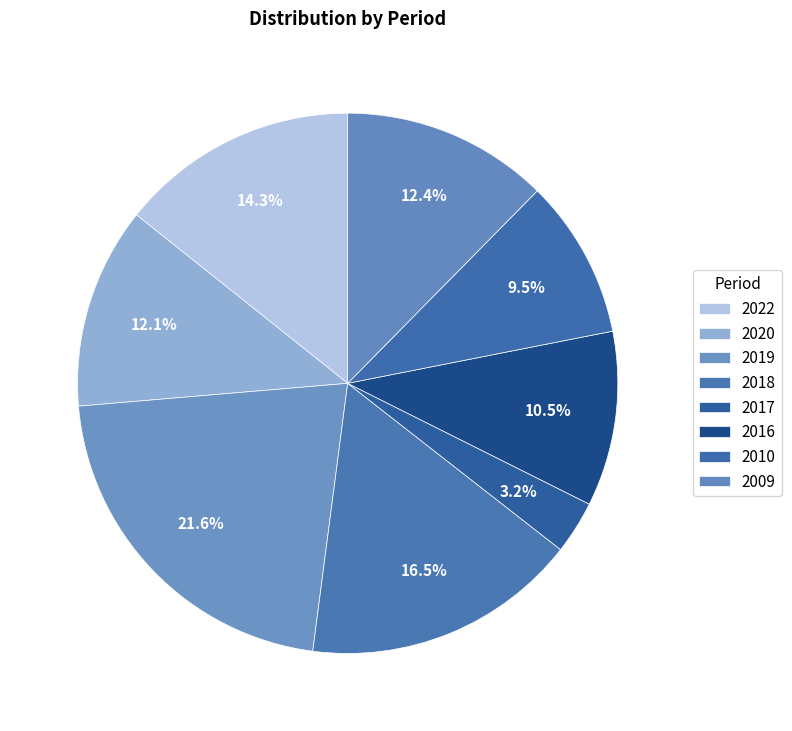

Which has a higher value, 2017 or 2020?

2020